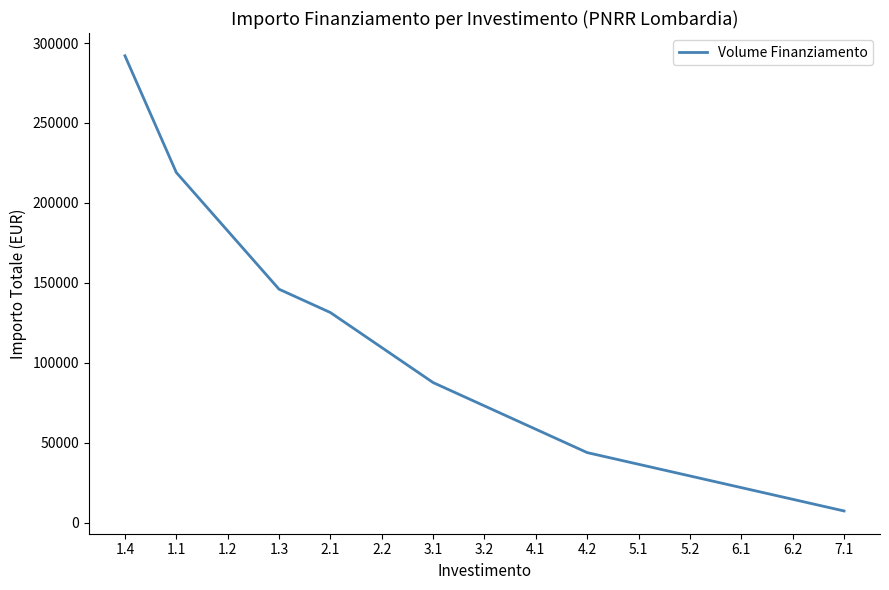

Approximately how many times larger is the value at 6.1 compared to 5.2?

0.8